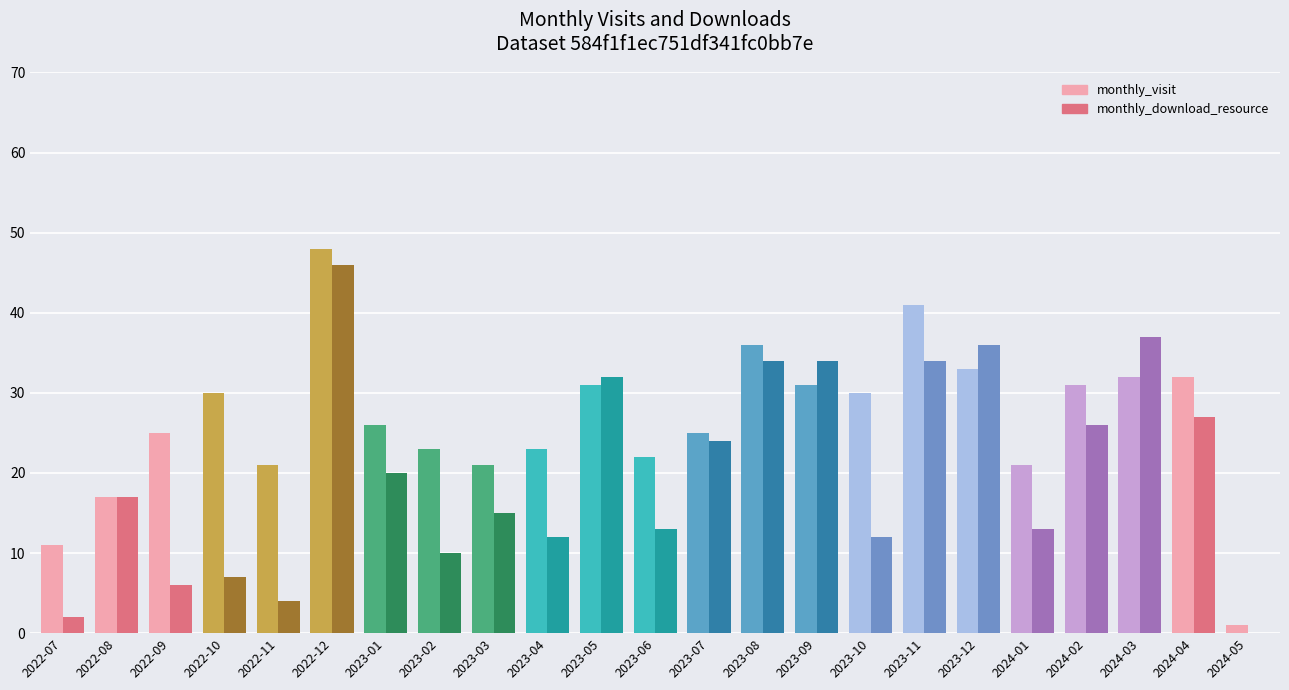

Reading left to right, what are all the values shown in this chart?

monthly_visit: 2022-07=11	2022-08=17	2022-09=25	2022-10=30	2022-11=21	2022-12=48	2023-01=26	2023-02=23	2023-03=21	2023-04=23	2023-05=31	2023-06=22	2023-07=25	2023-08=36	2023-09=31	2023-10=30	2023-11=41	2023-12=33	2024-01=21	2024-02=31	2024-03=32	2024-04=32	2024-05=1
monthly_download_resource: 2022-07=2	2022-08=17	2022-09=6	2022-10=7	2022-11=4	2022-12=46	2023-01=20	2023-02=10	2023-03=15	2023-04=12	2023-05=32	2023-06=13	2023-07=24	2023-08=34	2023-09=34	2023-10=12	2023-11=34	2023-12=36	2024-01=13	2024-02=26	2024-03=37	2024-04=27	2024-05=0